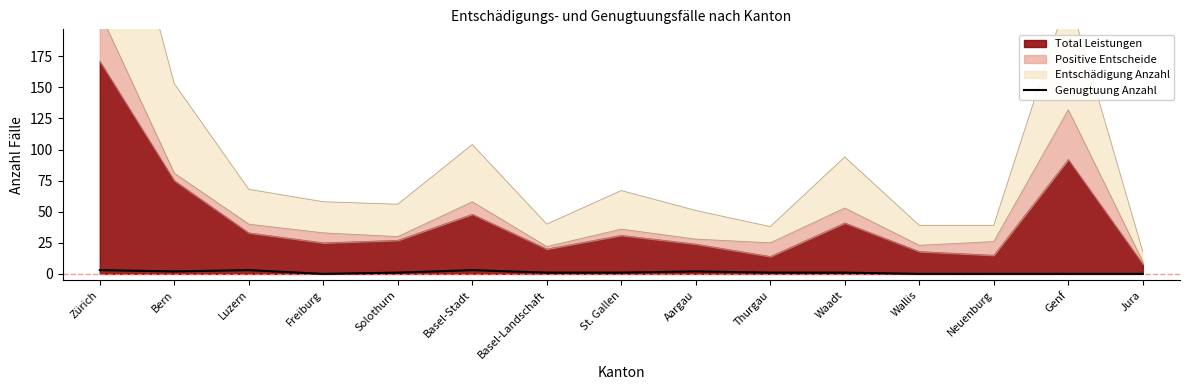

Where does the data first go above 1?

Zürich